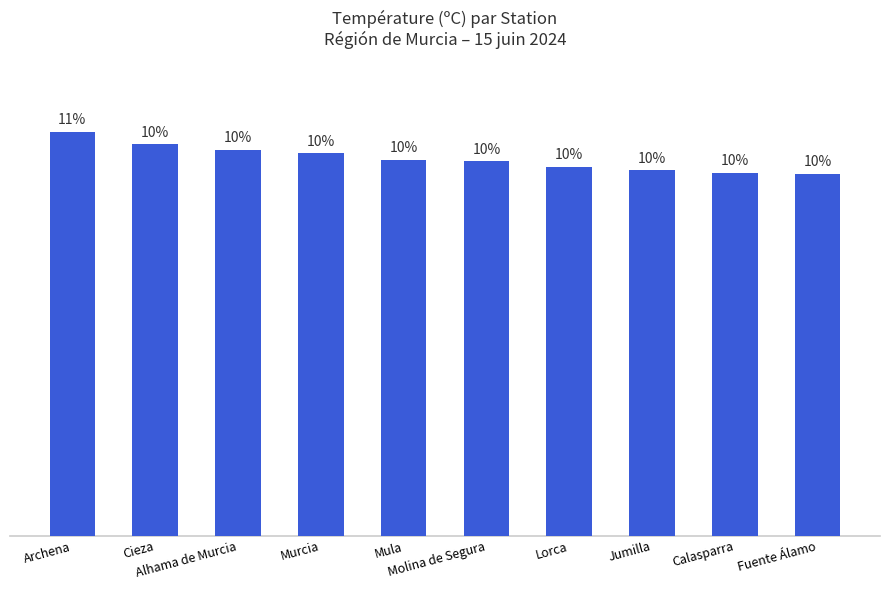

What is the change in value from Cieza to Calasparra?

-2.5